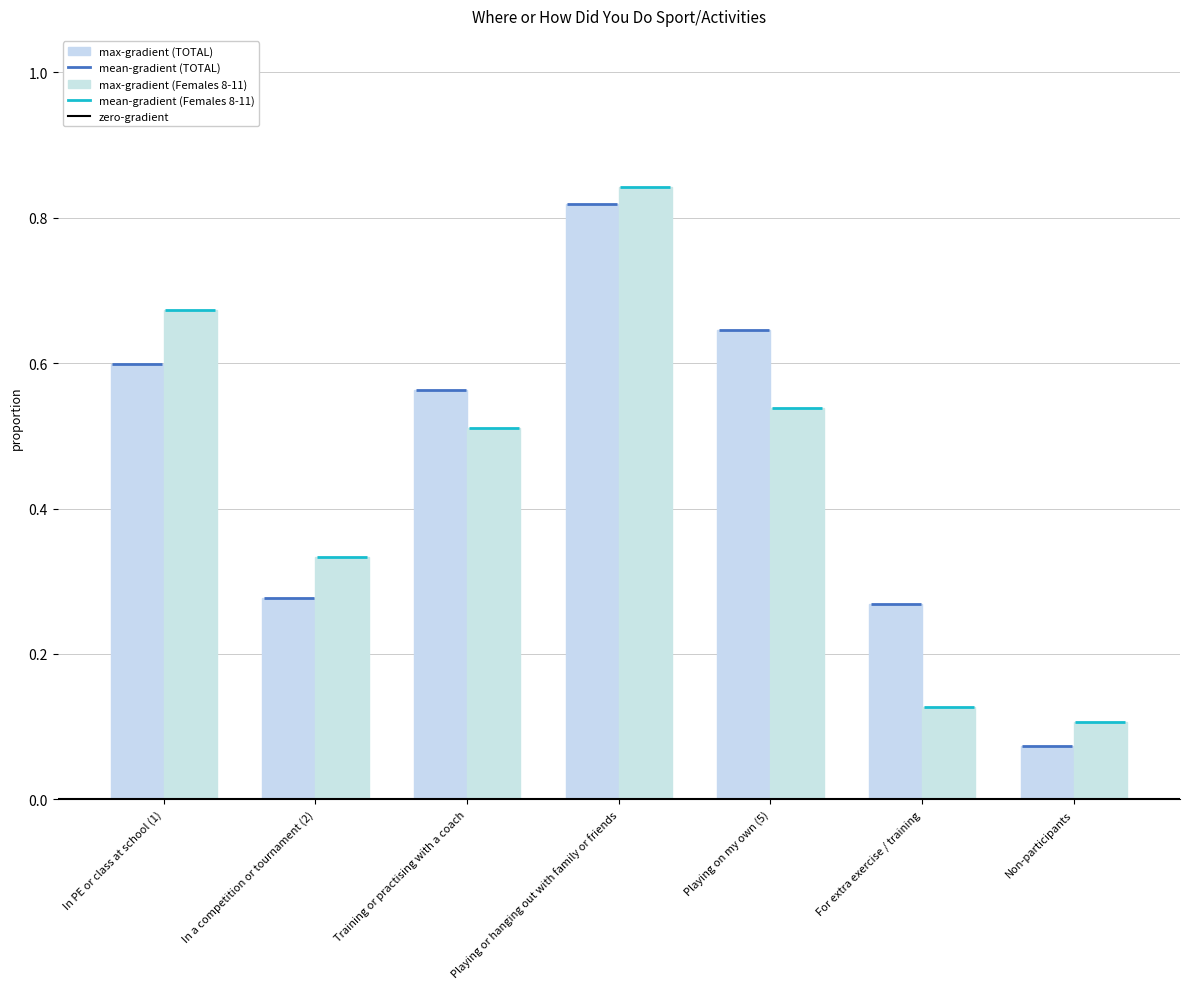

Count the number of categories in the chart.

7